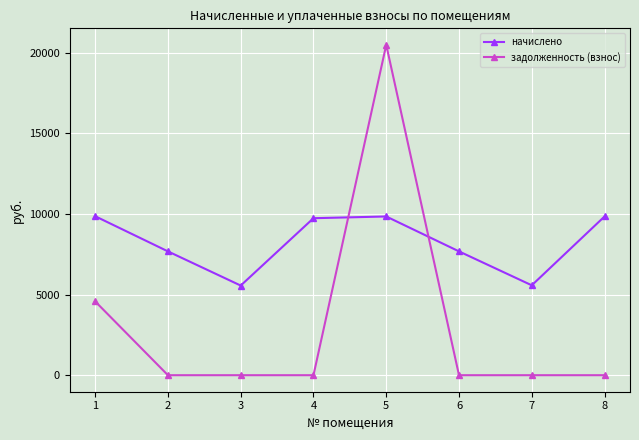

What is the highest value of the задолженность (взнос) series?

20490.8